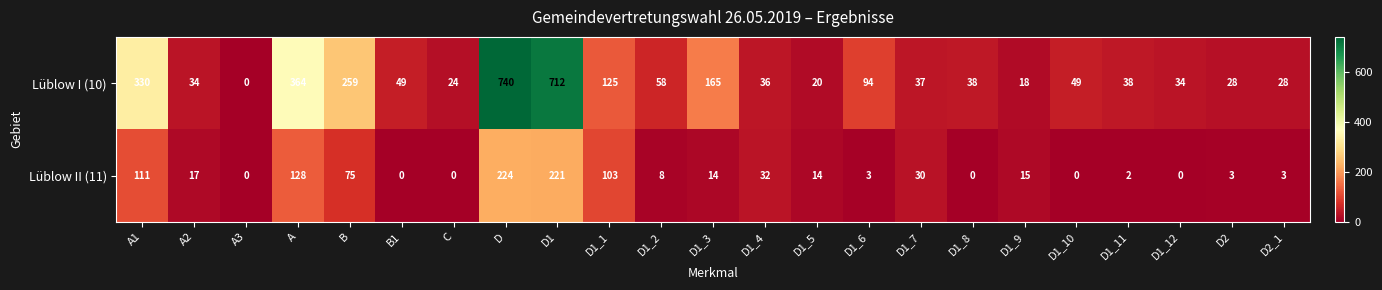

What is the maximum value for Lüblow II (11)?

224